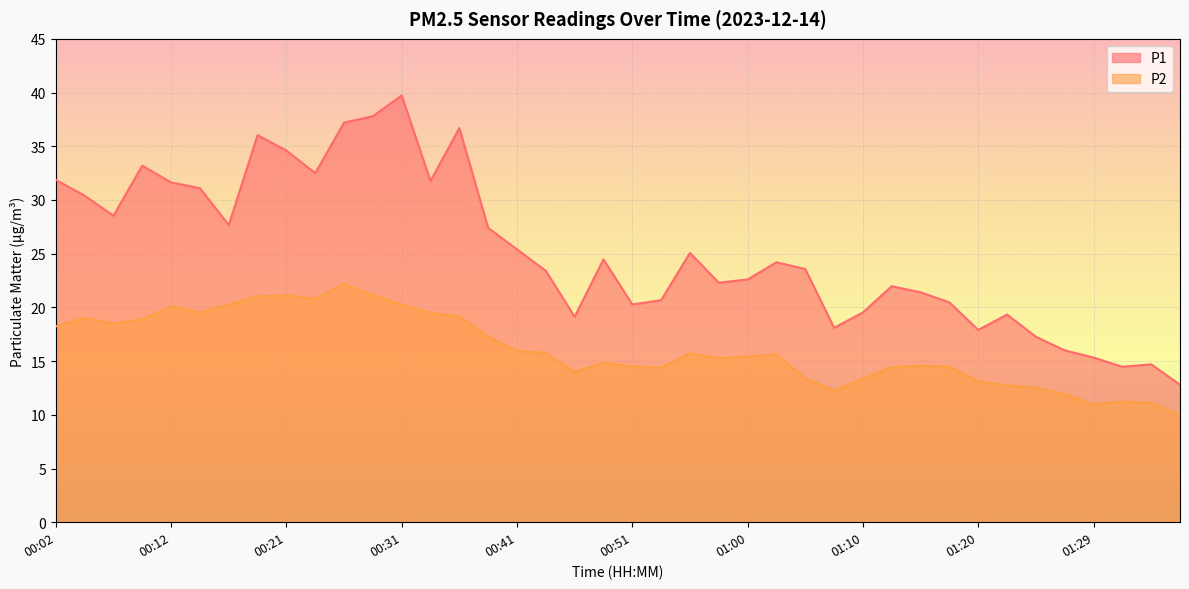

At how many categories does at least one series exceed 25?

18